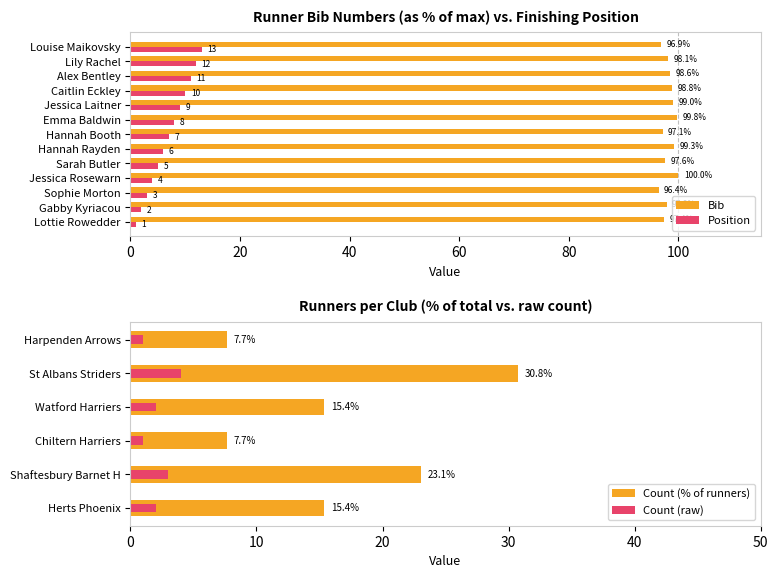

Are the bars horizontal?

Yes